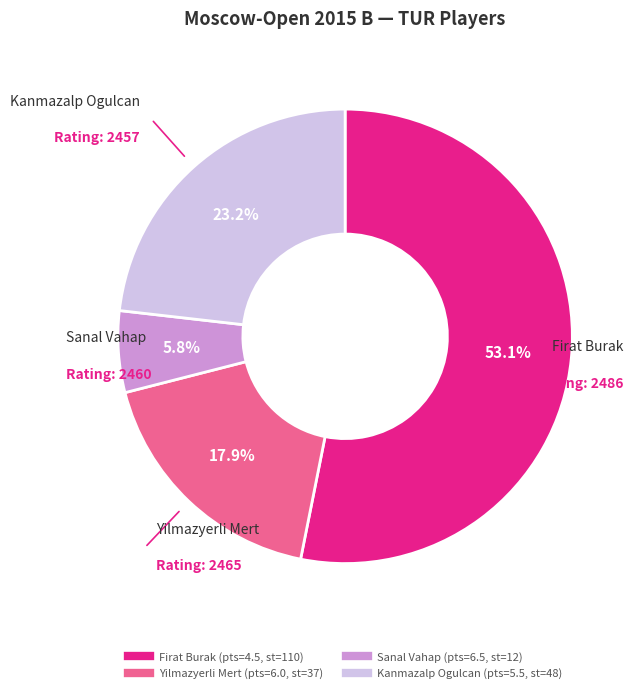

Is it true that Firat Burak is 64% of the pie?

False